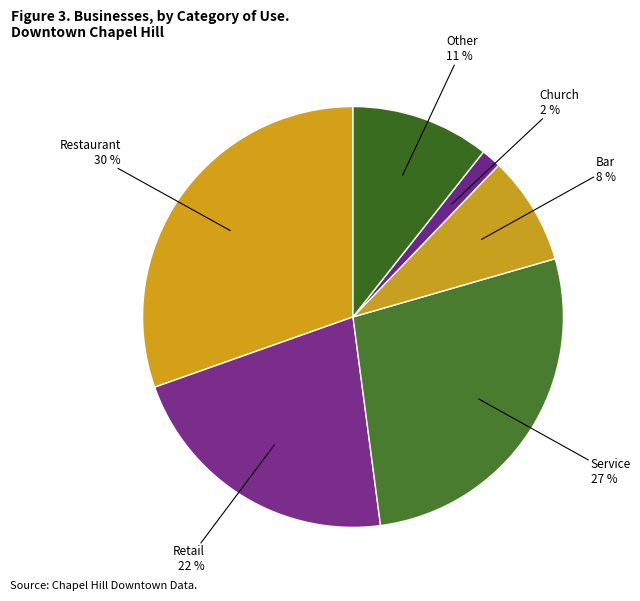

The Bar slice represents 2% of the pie. True or false?

False